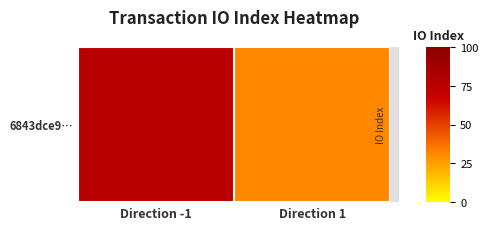

Which has a higher value, Direction -1 or Direction 1?

Direction -1